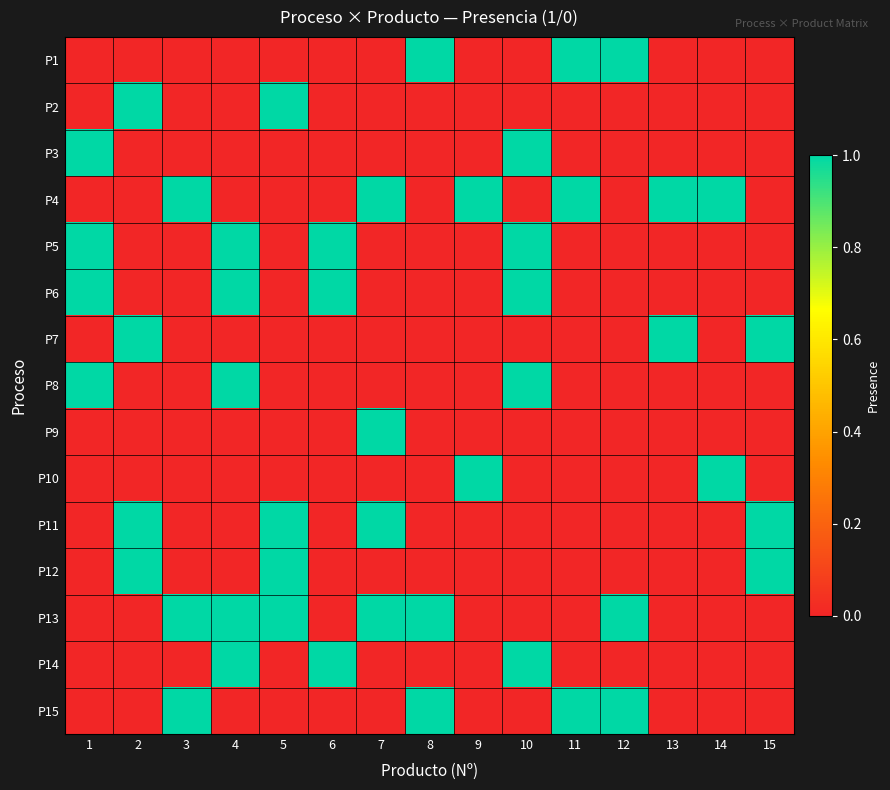

Reading left to right, transcribe all the data shown in this chart.

P1: 1=0	2=0	3=0	4=0	5=0	6=0	7=0	8=1	9=0	10=0	11=1	12=1	13=0	14=0	15=0
P2: 1=0	2=1	3=0	4=0	5=1	6=0	7=0	8=0	9=0	10=0	11=0	12=0	13=0	14=0	15=0
P3: 1=1	2=0	3=0	4=0	5=0	6=0	7=0	8=0	9=0	10=1	11=0	12=0	13=0	14=0	15=0
P4: 1=0	2=0	3=1	4=0	5=0	6=0	7=1	8=0	9=1	10=0	11=1	12=0	13=1	14=1	15=0
P5: 1=1	2=0	3=0	4=1	5=0	6=1	7=0	8=0	9=0	10=1	11=0	12=0	13=0	14=0	15=0
P6: 1=1	2=0	3=0	4=1	5=0	6=1	7=0	8=0	9=0	10=1	11=0	12=0	13=0	14=0	15=0
P7: 1=0	2=1	3=0	4=0	5=0	6=0	7=0	8=0	9=0	10=0	11=0	12=0	13=1	14=0	15=1
P8: 1=1	2=0	3=0	4=1	5=0	6=0	7=0	8=0	9=0	10=1	11=0	12=0	13=0	14=0	15=0
P9: 1=0	2=0	3=0	4=0	5=0	6=0	7=1	8=0	9=0	10=0	11=0	12=0	13=0	14=0	15=0
P10: 1=0	2=0	3=0	4=0	5=0	6=0	7=0	8=0	9=1	10=0	11=0	12=0	13=0	14=1	15=0
P11: 1=0	2=1	3=0	4=0	5=1	6=0	7=1	8=0	9=0	10=0	11=0	12=0	13=0	14=0	15=1
P12: 1=0	2=1	3=0	4=0	5=1	6=0	7=0	8=0	9=0	10=0	11=0	12=0	13=0	14=0	15=1
P13: 1=0	2=0	3=1	4=1	5=1	6=0	7=1	8=1	9=0	10=0	11=0	12=1	13=0	14=0	15=0
P14: 1=0	2=0	3=0	4=1	5=0	6=1	7=0	8=0	9=0	10=1	11=0	12=0	13=0	14=0	15=0
P15: 1=0	2=0	3=1	4=0	5=0	6=0	7=0	8=1	9=0	10=0	11=1	12=1	13=0	14=0	15=0